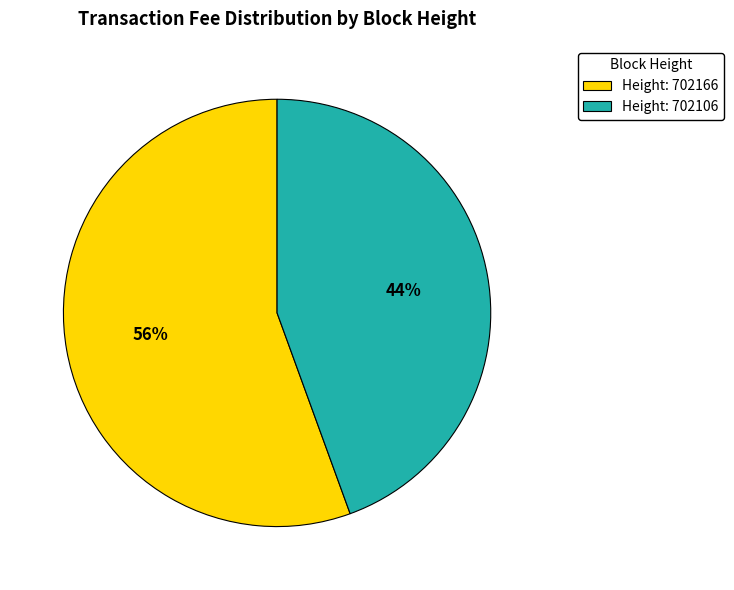

To the nearest percent, what percentage of the pie is Height: 702166?

56%